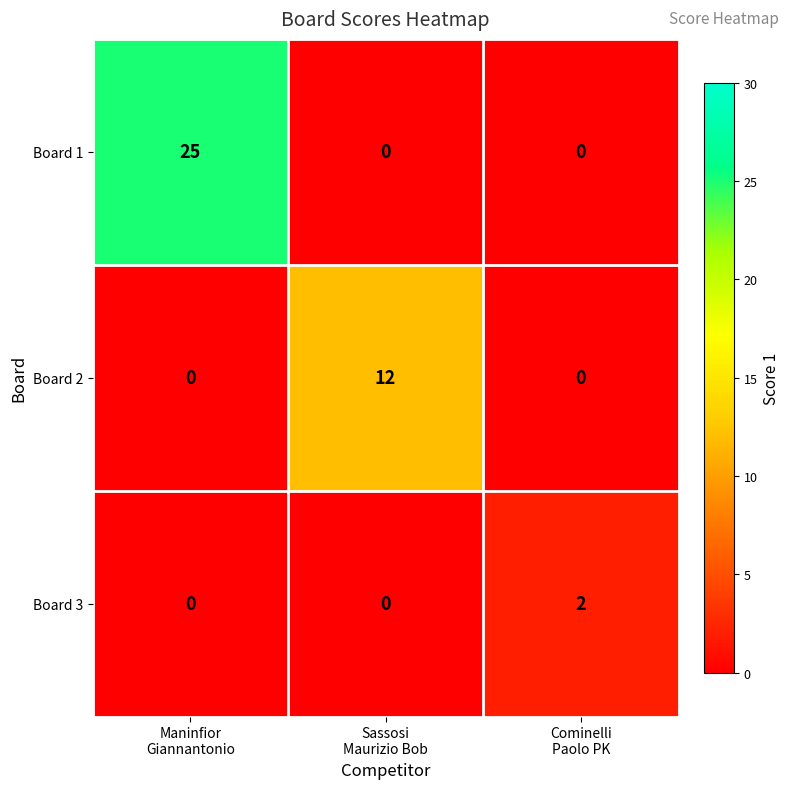

Reading left to right, extract all data points from this chart.

Board 1: 25	0	0
Board 2: 0	12	0
Board 3: 0	0	2